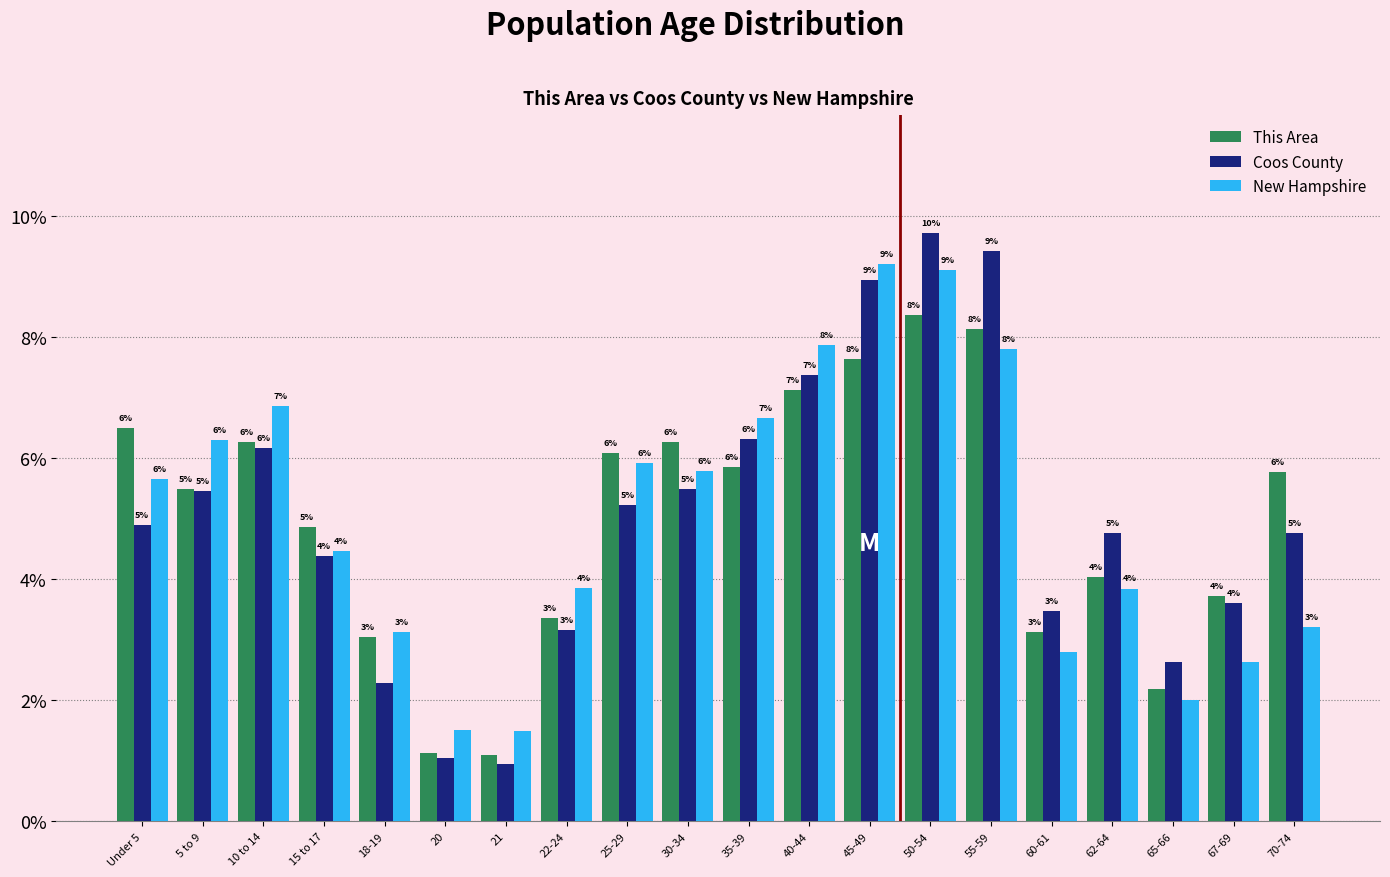

Does the chart contain stacked bars?

No